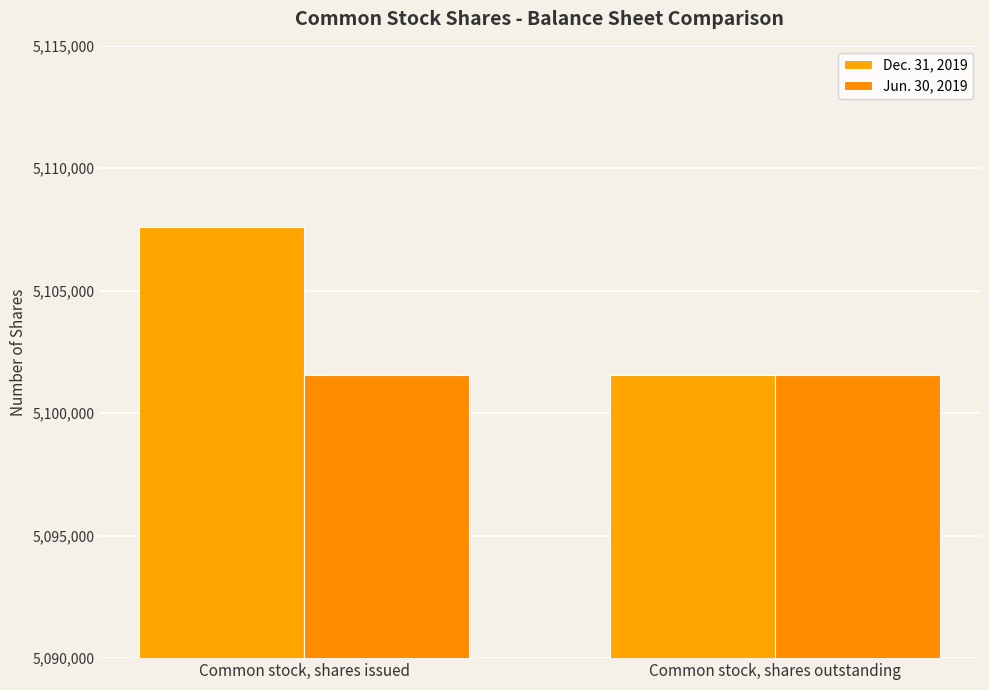

What is the lowest value of the Jun. 30, 2019 series?

5101580